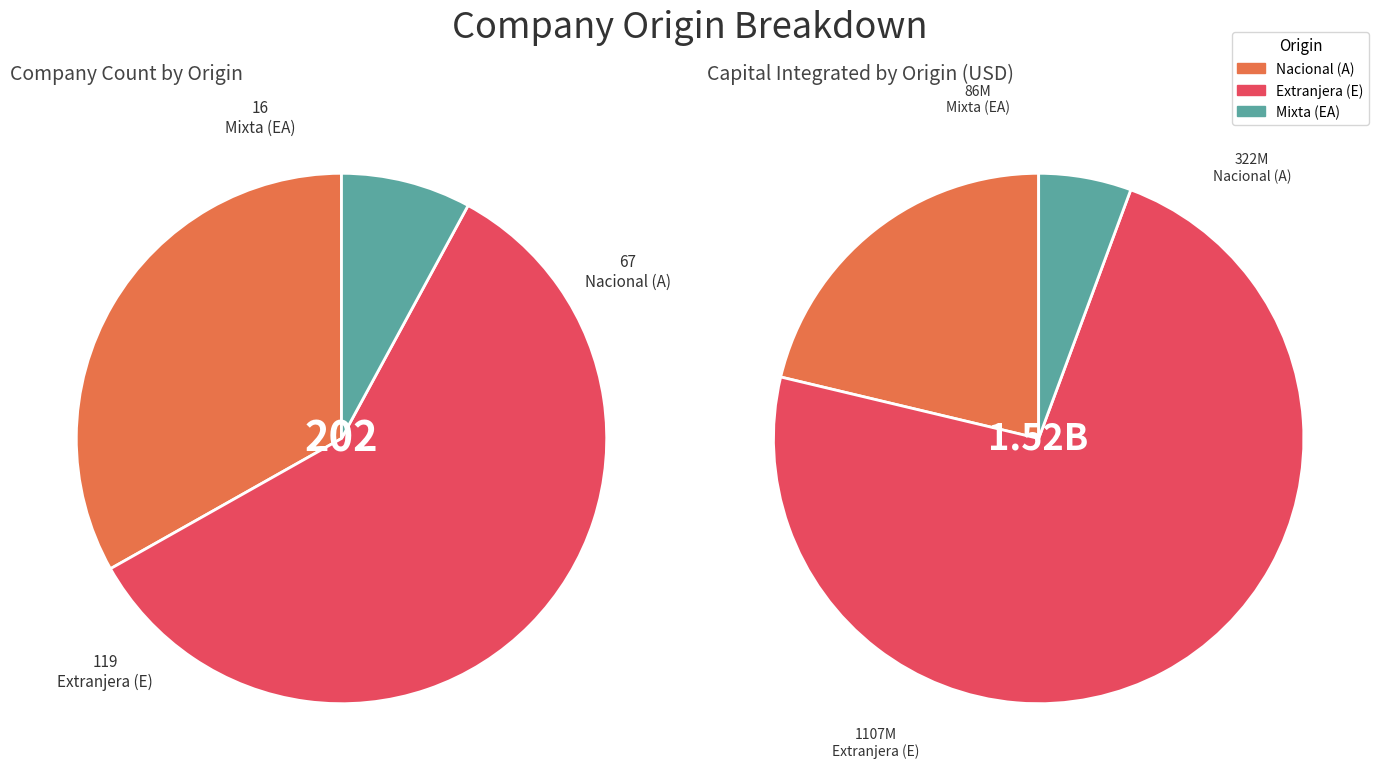

How many segments does this pie chart have?

3